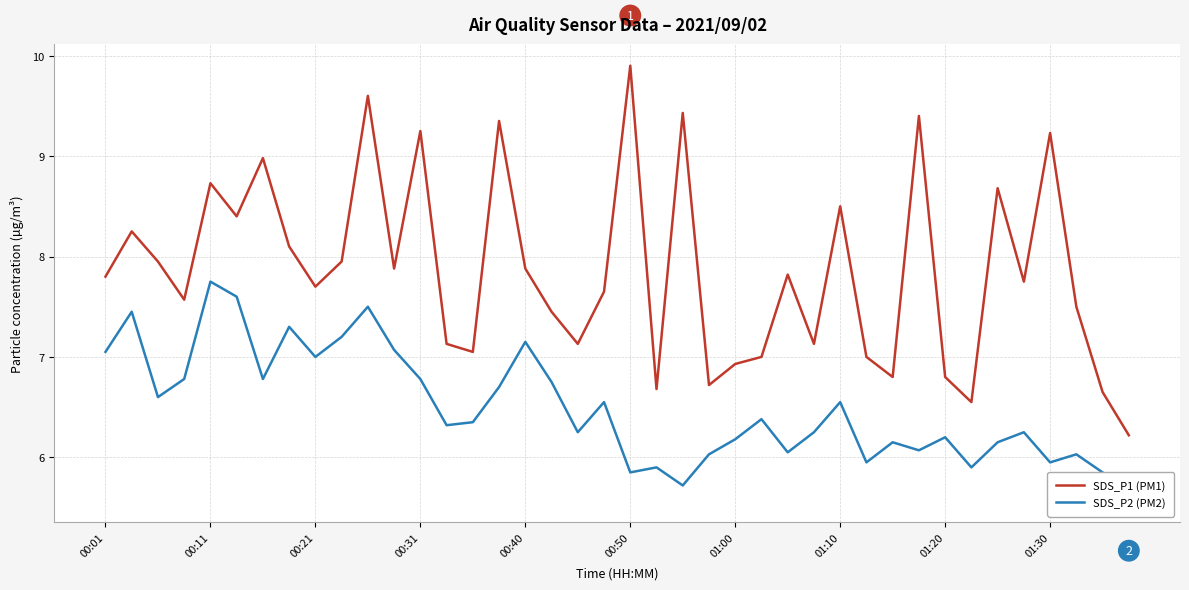

Which category has the highest value in the SDS_P1 (PM1) series?

00:50